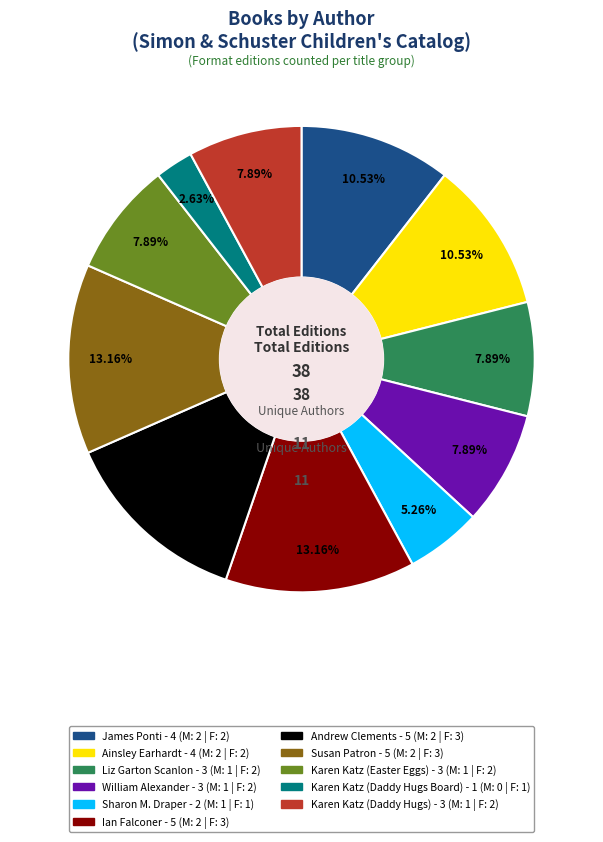

Is it true that Susan Patron is 13% of the pie?

True